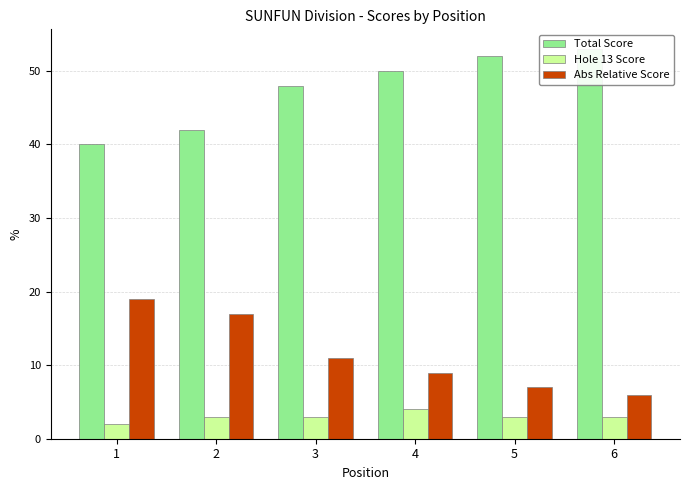

Where is Abs Relative Score nearest to the value 12?

3